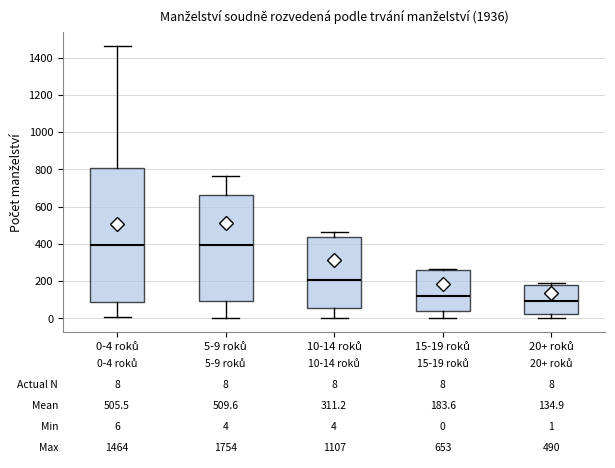

Comparing the boxes themselves (not the whiskers), which one is the tallest?

0-4 roků